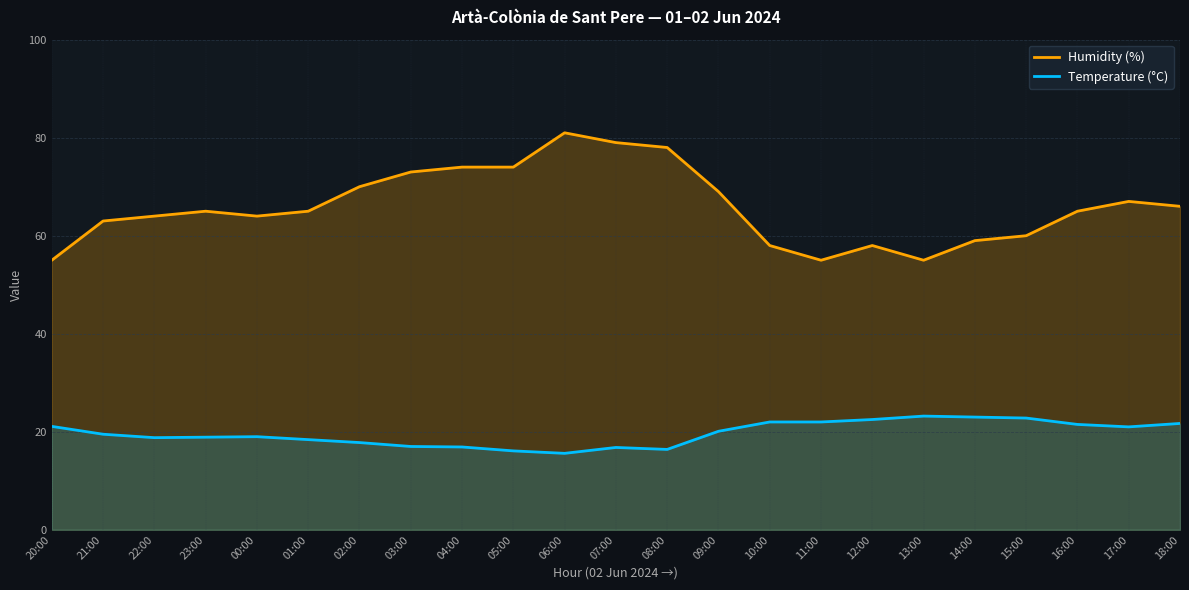

What is the label of the 17th point from the right?

02:00